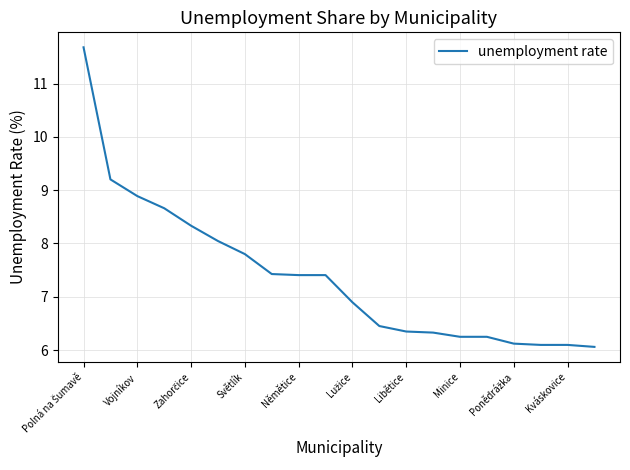

What is the minimum value shown in the chart?

6.1